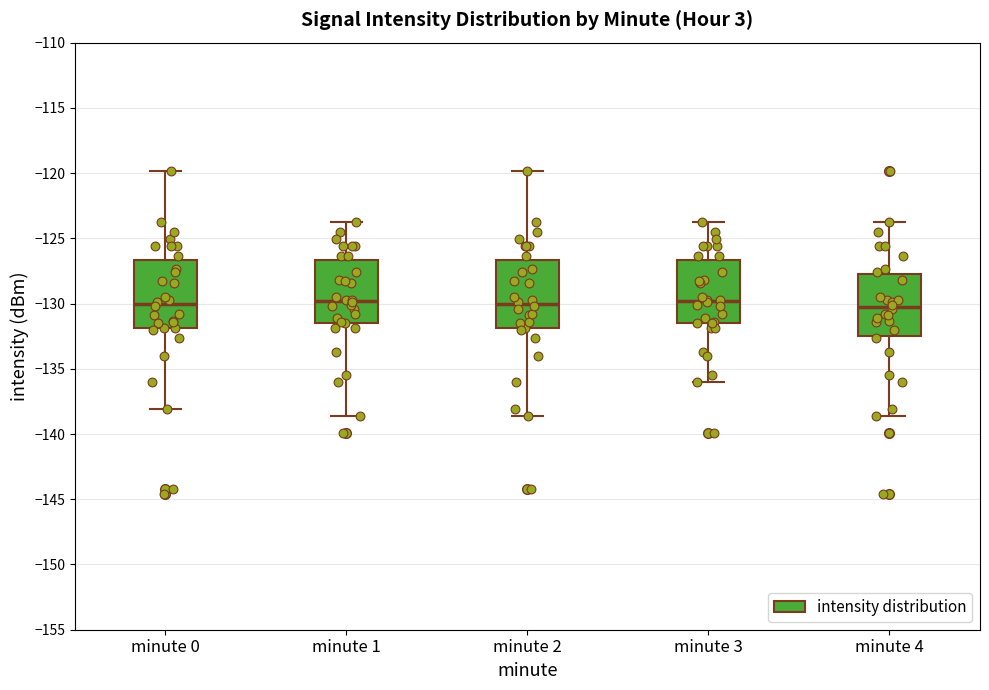

Reading left to right, transcribe this box plot: for each box, give where its median line is, the range the box spans, and where its two whiskers end, as read against the y-axis. The values are not printed on the chart, so give them approximately, as read against the axis.

minute 0: median -130.0, box -132.0 to -126.5, whiskers -138.0 to -120.0
minute 1: median -130.0, box -131.5 to -126.5, whiskers -138.5 to -123.5
minute 2: median -130.0, box -132.0 to -126.5, whiskers -138.5 to -120.0
minute 3: median -130.0, box -131.5 to -126.5, whiskers -136.0 to -123.5
minute 4: median -130.5, box -132.5 to -128.0, whiskers -138.5 to -123.5